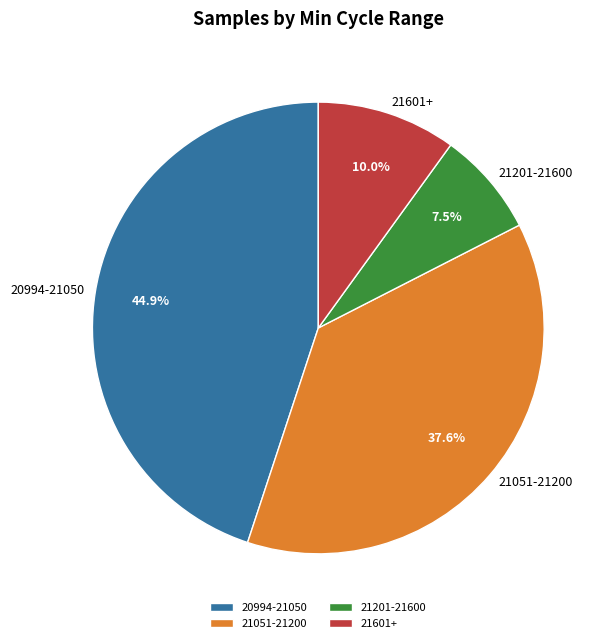

Approximately how many times larger is the value at 21601+ compared to 21051-21200?

0.3